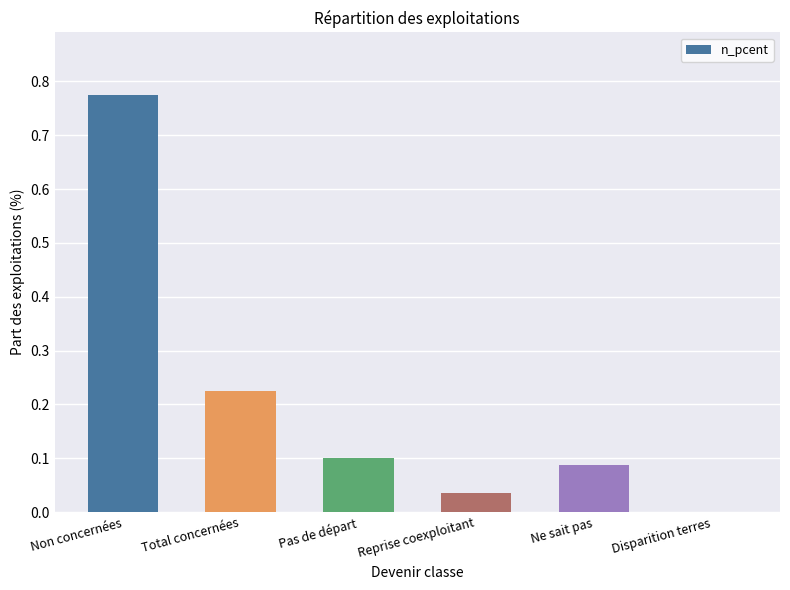

At which category does the chart reach its peak across all series?

Non concernées